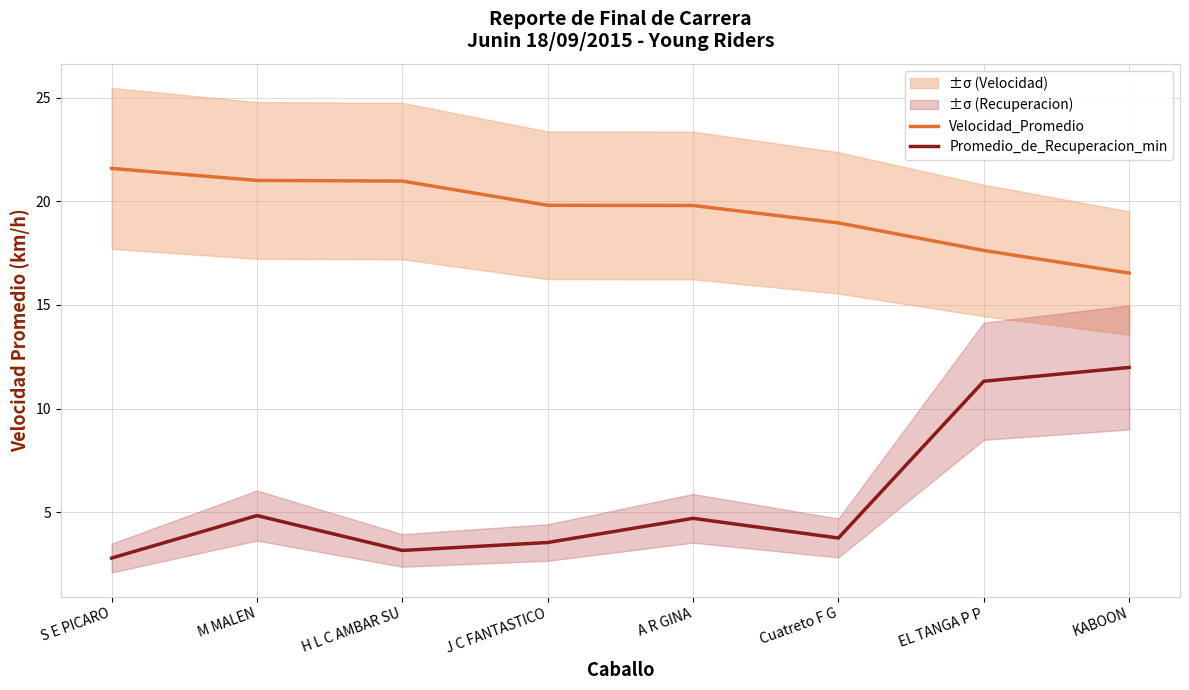

Reading left to right, transcribe all the data shown in this chart.

Velocidad_Promedio: S E PICARO=21.6	M MALEN=21.0	H L C AMBAR SU=21.0	J C FANTASTICO=19.8	A R GINA=19.8	Cuatreto F G=19.0	EL TANGA P P=17.6	KABOON=16.5
Promedio_de_Recuperacion_min: S E PICARO=2.8	M MALEN=4.8	H L C AMBAR SU=3.1	J C FANTASTICO=3.5	A R GINA=4.7	Cuatreto F G=3.8	EL TANGA P P=11.3	KABOON=12.0